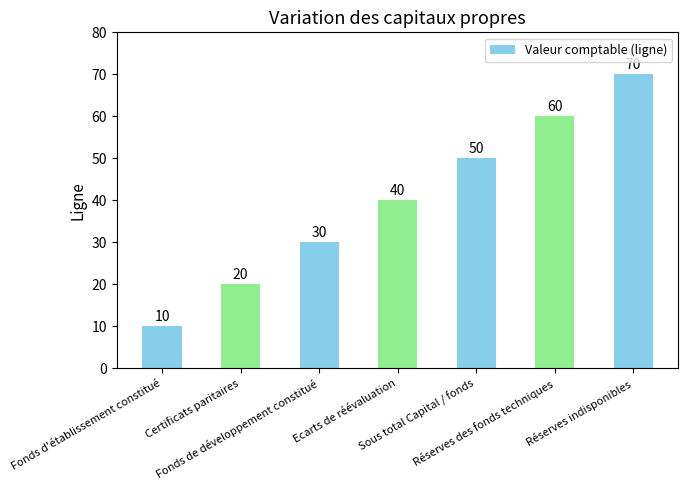

At which label is the value closest to 40?

Ecarts de réévaluation